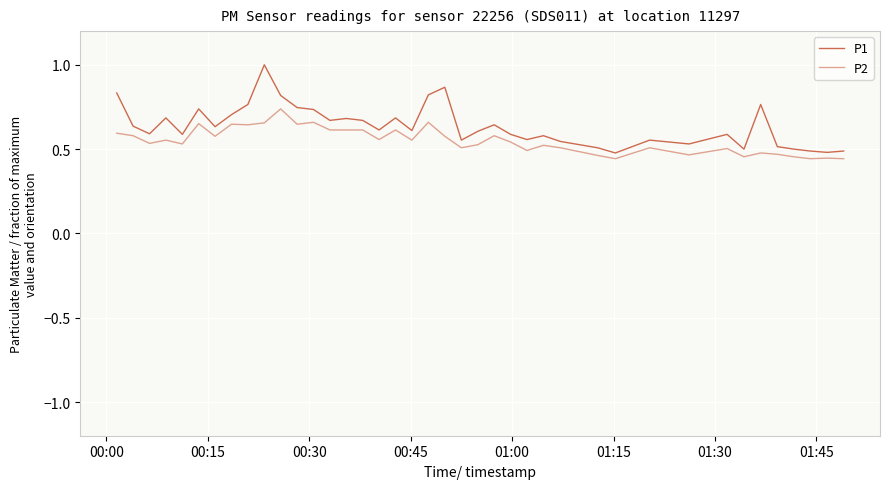

What is the smallest value displayed?

0.4